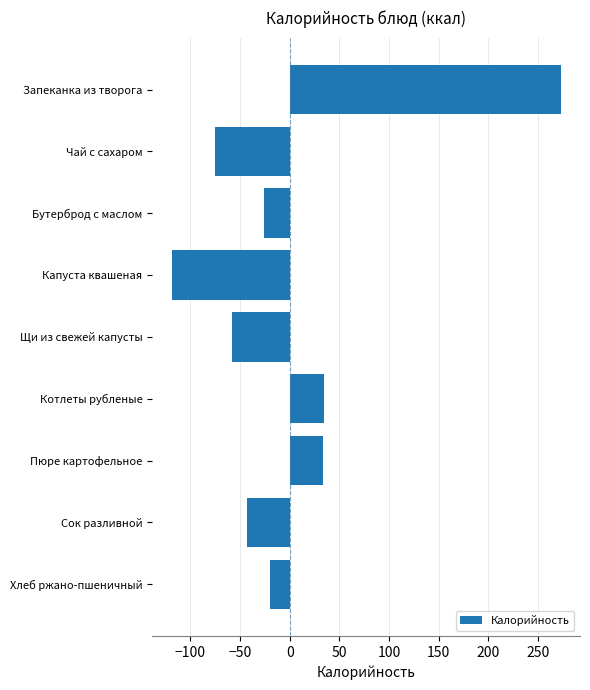

Is it true that the value at Чай с сахаром is -132.4?

False